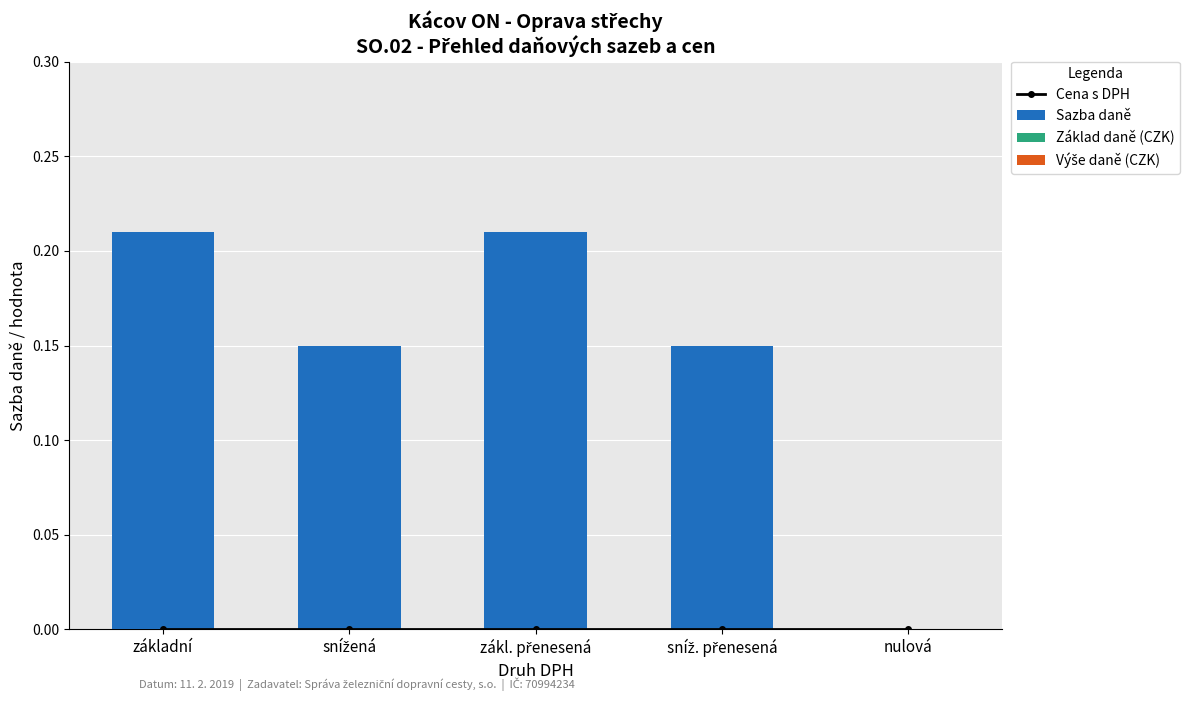

Between snížená and zákl. přenesená, which series saw the biggest shift?

Sazba daně